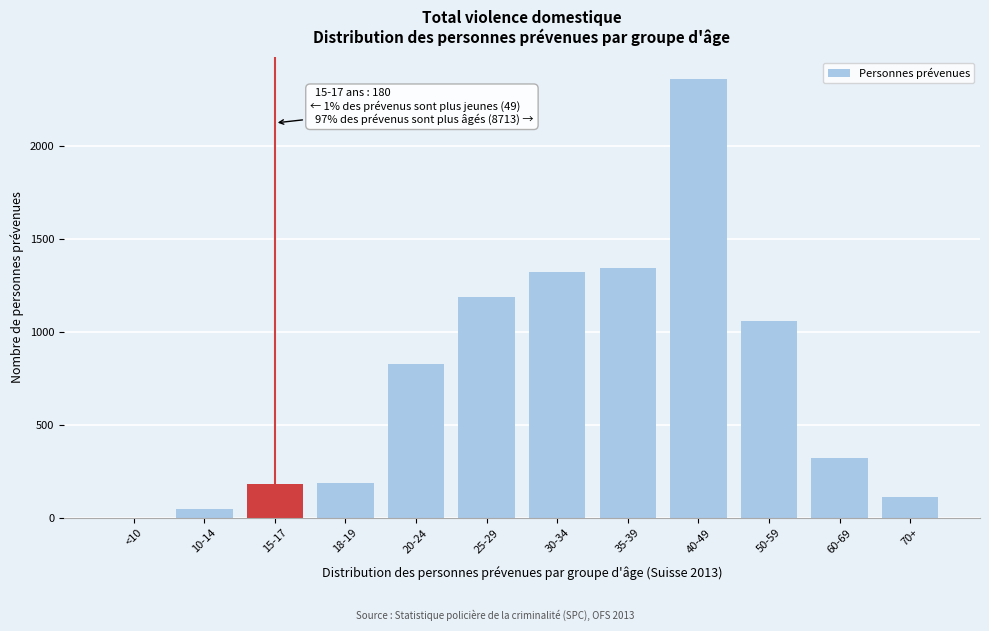

What is the change in value from 35-39 to 70+?

-1234